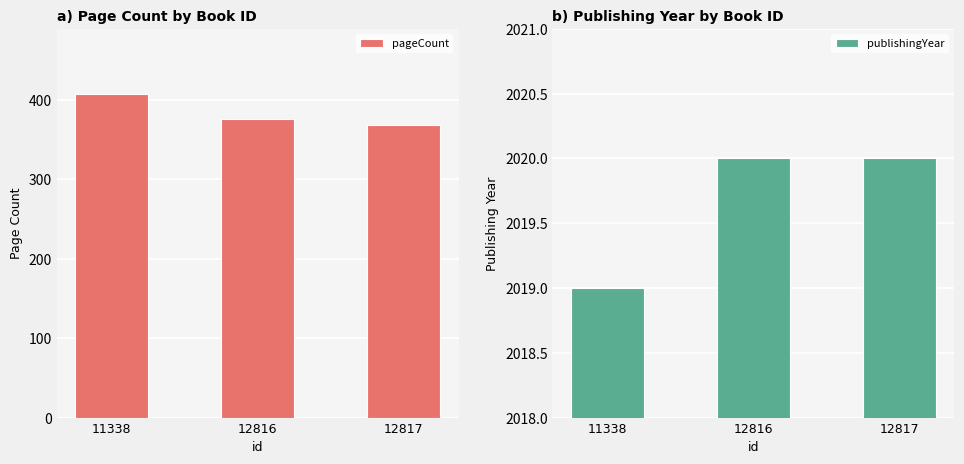

Reading left to right, transcribe all the data shown in this chart.

pageCount: 11338=408	12816=376	12817=368
publishingYear: 11338=2019	12816=2020	12817=2020